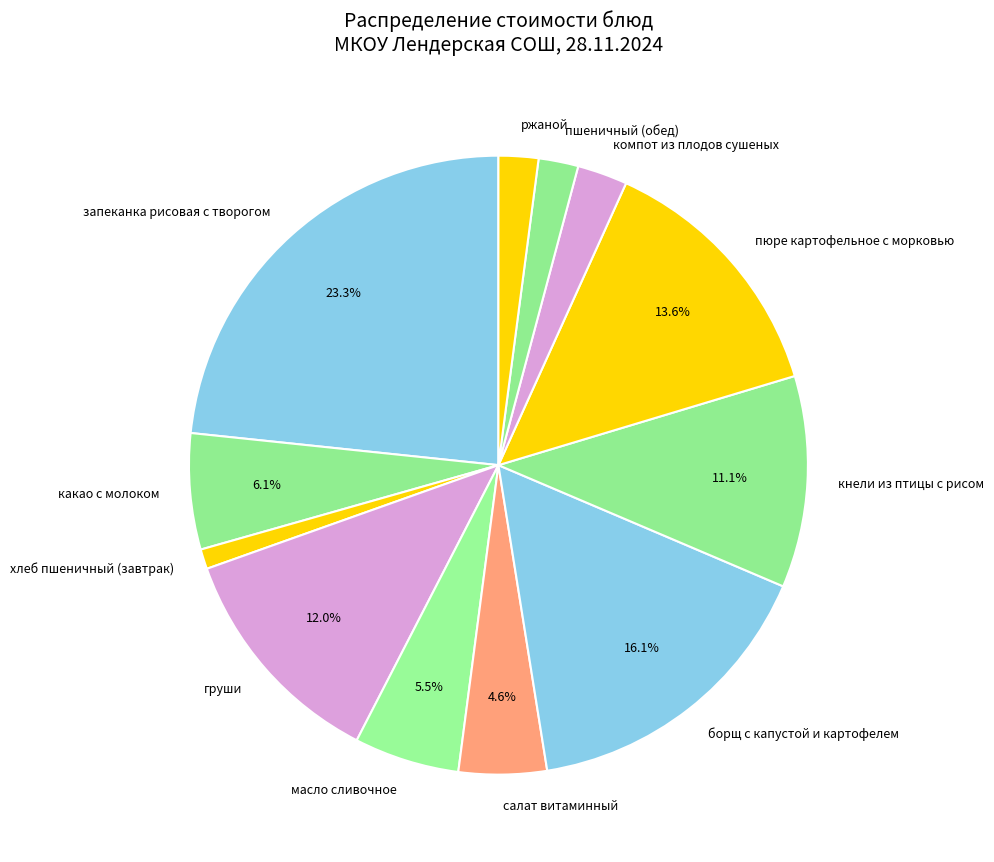

Which slice is the largest?

запеканка рисовая с творогом